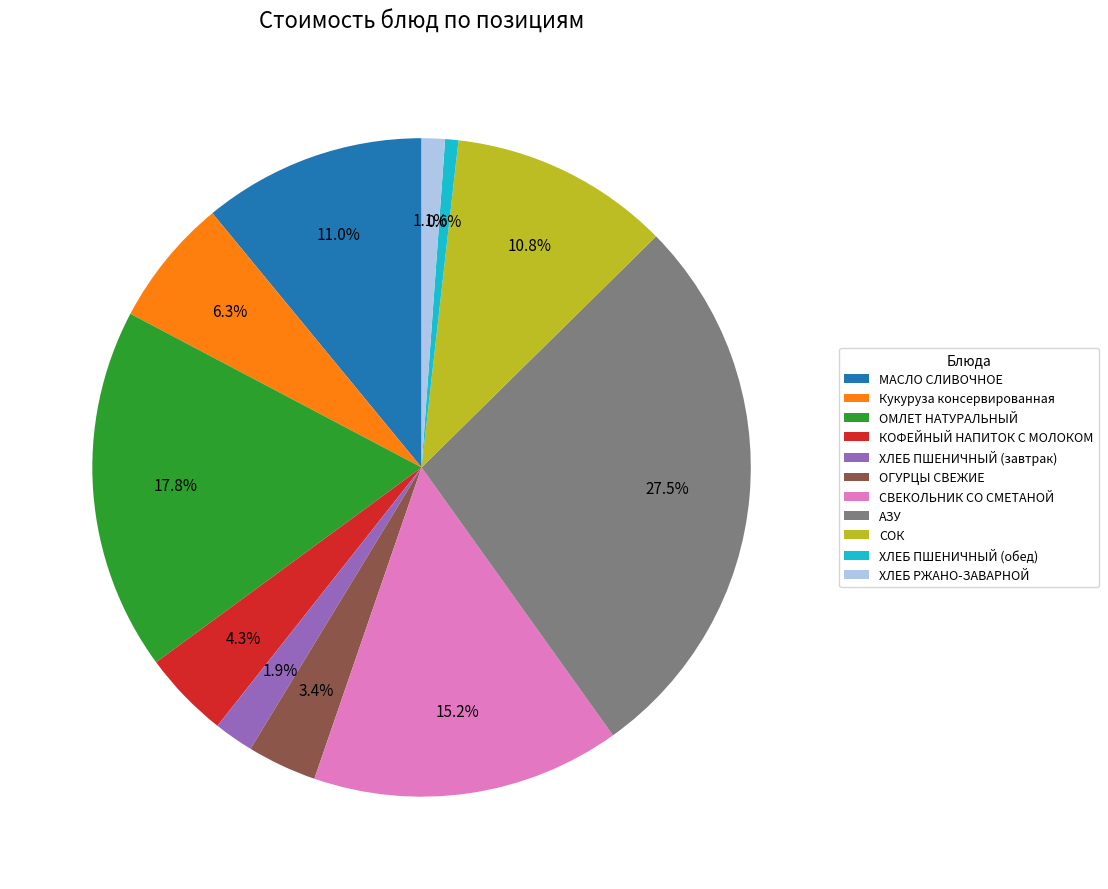

Which slice is the largest?

АЗУ